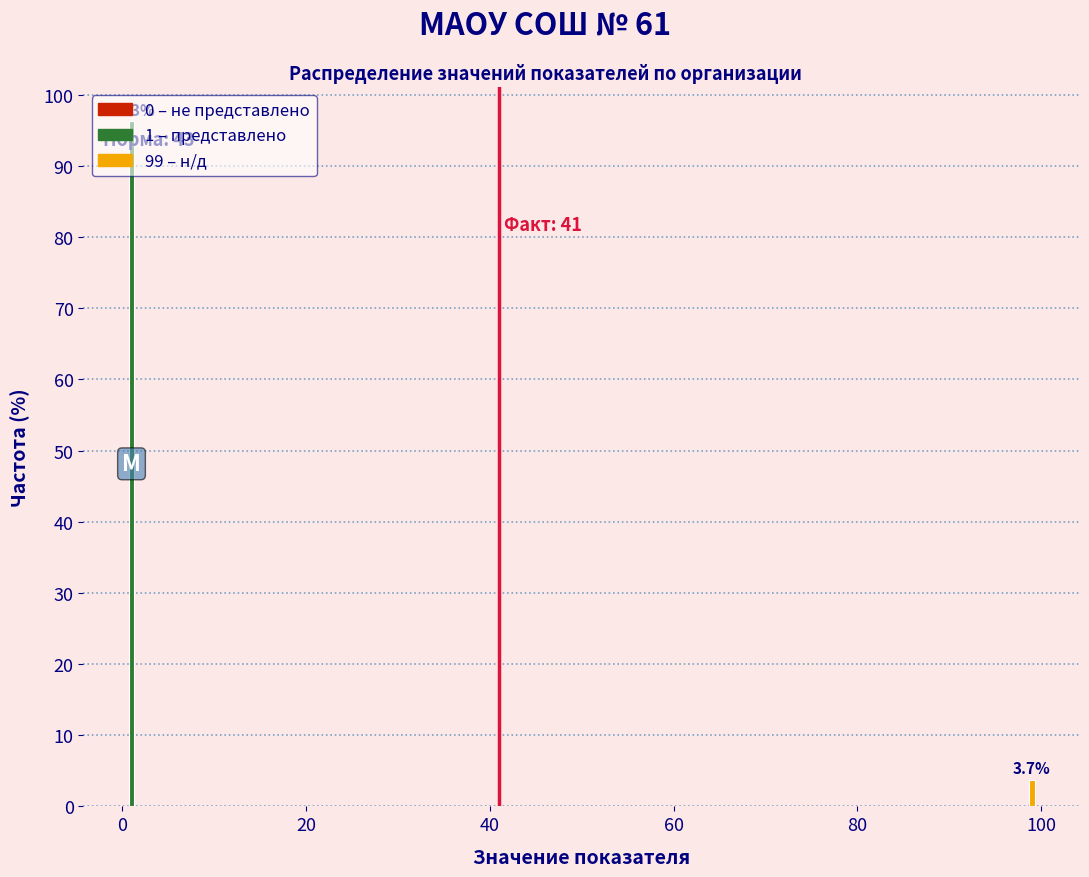

What is the change in value from 0 to 100?

-92.6